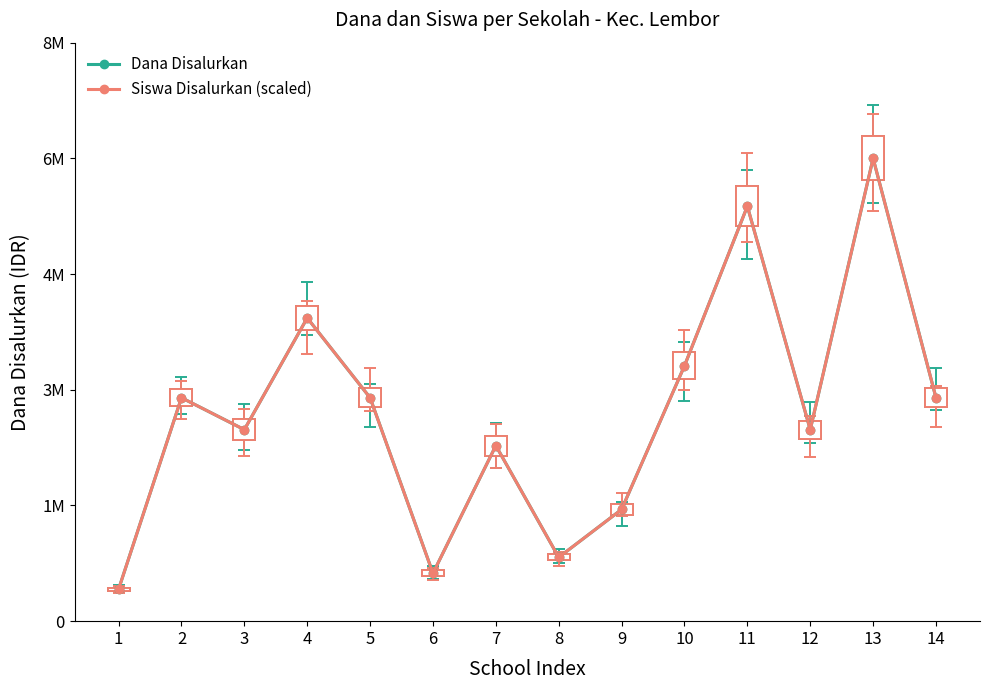

What is the sum of the Dana Disalurkan values at 14 and 9?

4725000